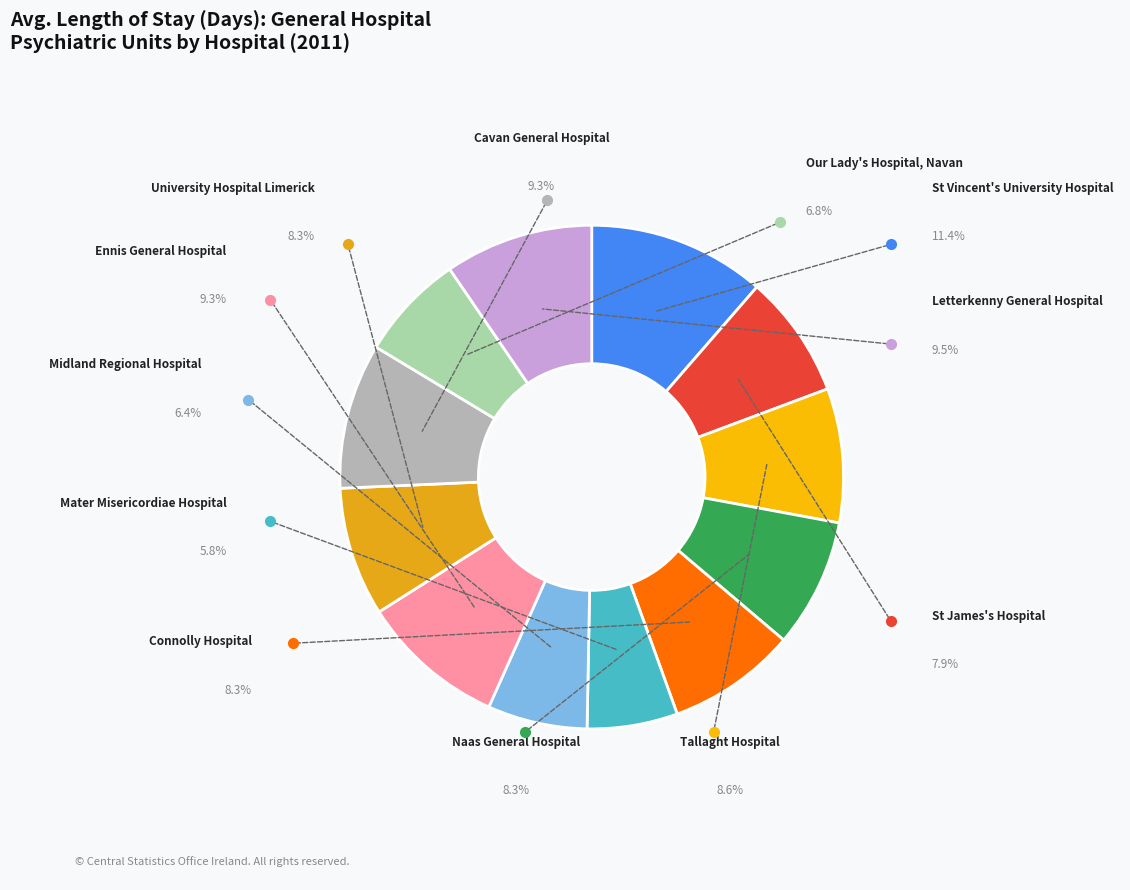

Which slice is the smallest?

Mater Misericordiae Hospital